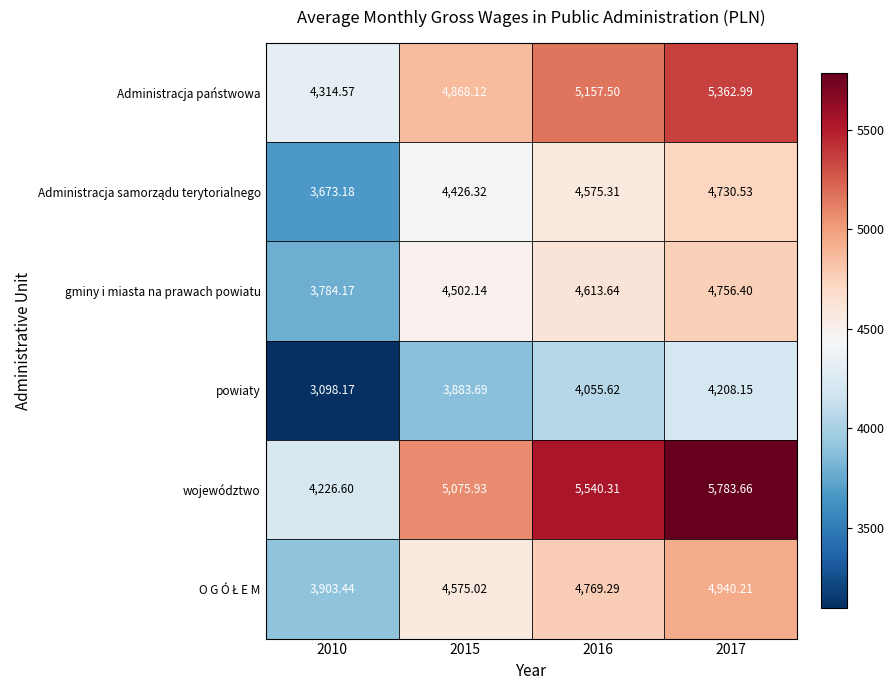

Which series has the widest spread of values?

województwo